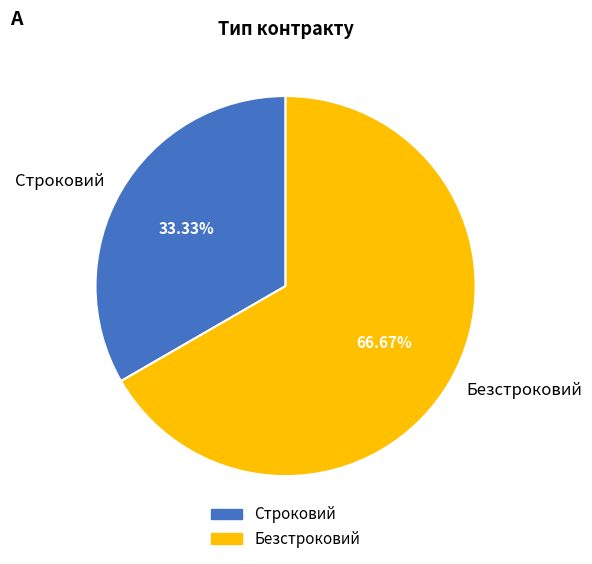

Count the number of slices in the pie.

2